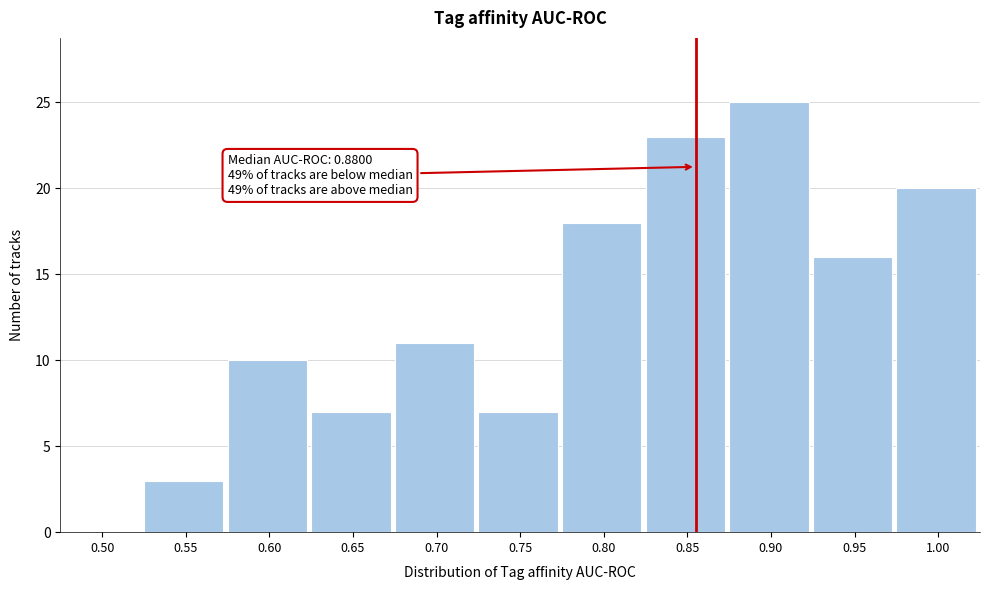

Reading left to right, list all the values displayed in this chart.

0.50=0	0.55=3	0.60=10	0.65=7	0.70=11	0.75=7	0.80=18	0.85=23	0.90=25	0.95=16	1.00=20